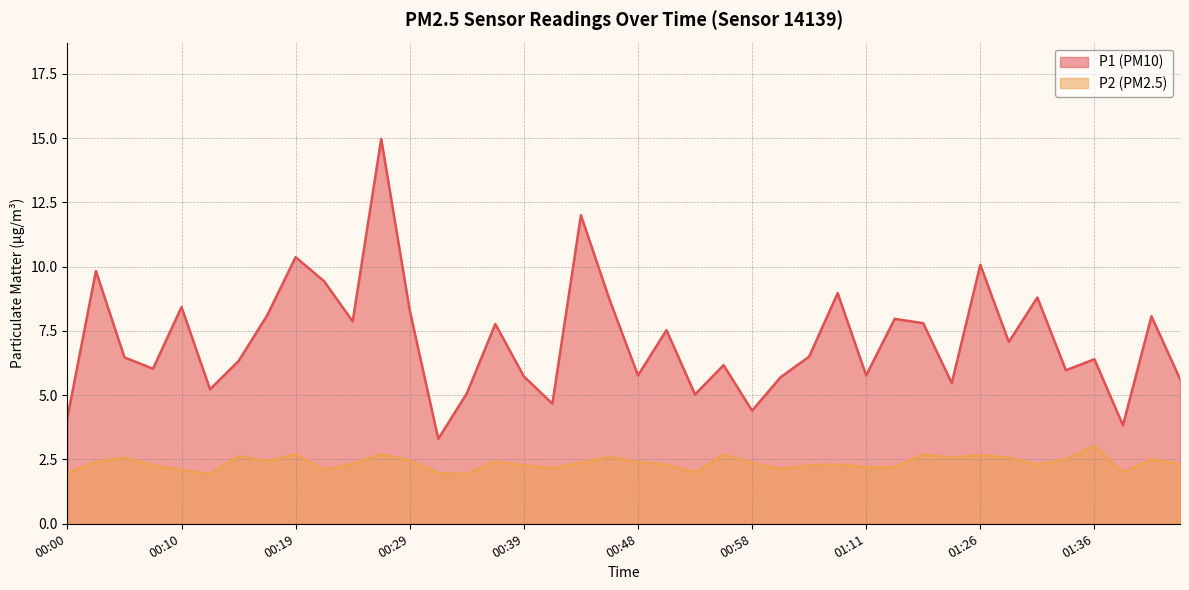

How many lines are shown in the chart?

2